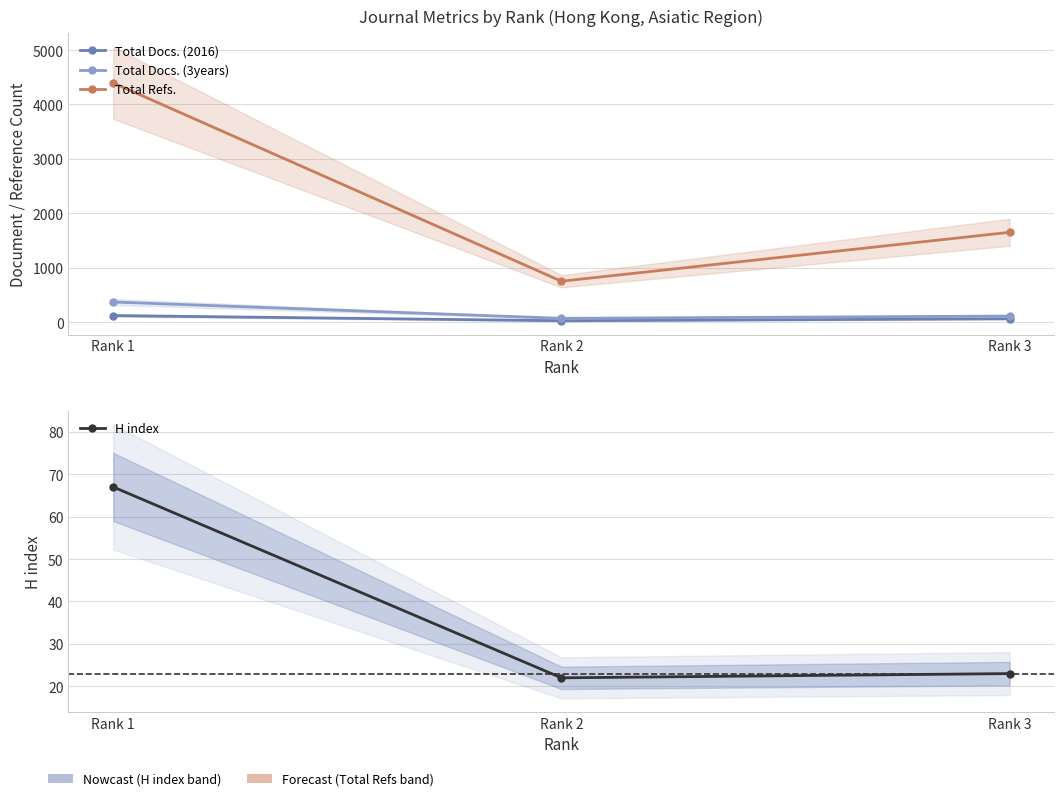

What is the difference between the Total Docs. (2016) values at Rank 1 and Rank 3?

59